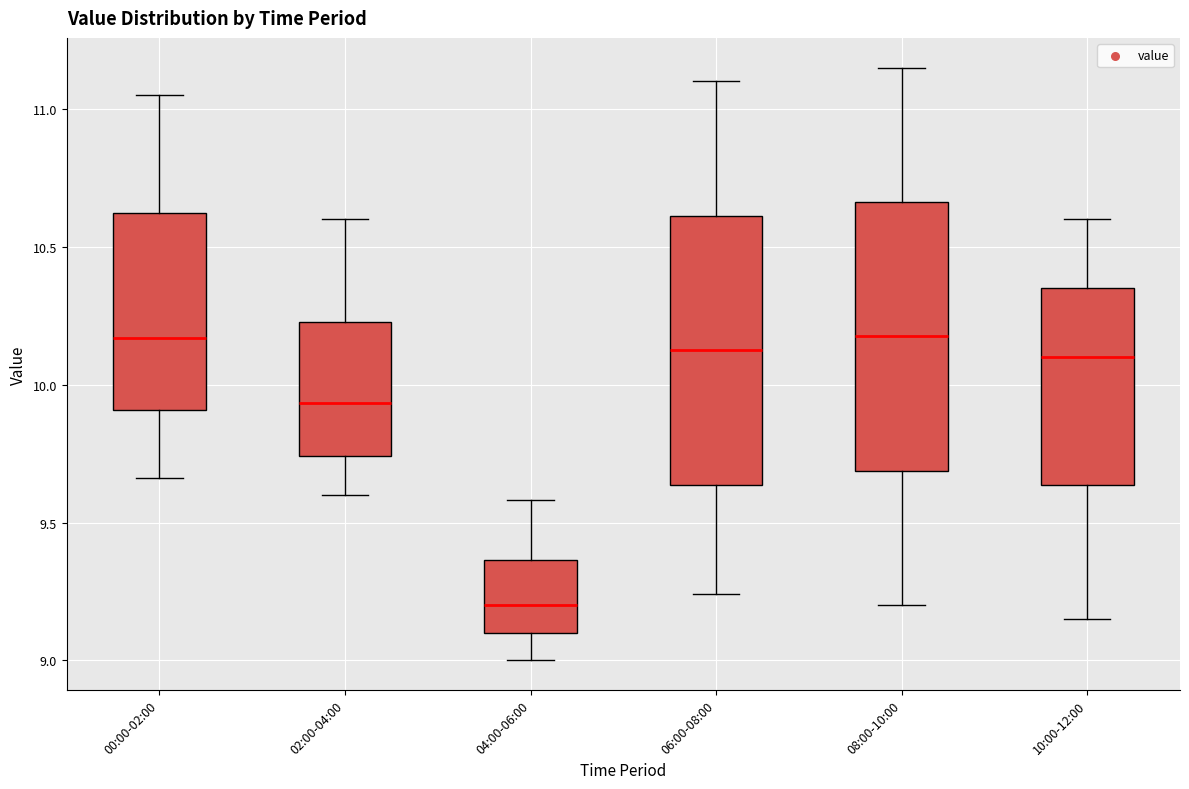

Reading left to right, read every box against the y-axis: the position of its median line, the range the box covers, and the ends of its whiskers. The values are not printed on the chart, so give them approximately, as read against the axis.

00:00-02:00: median 10.15, box 9.90 to 10.60, whiskers 9.65 to 11.05
02:00-04:00: median 9.95, box 9.75 to 10.25, whiskers 9.60 to 10.60
04:00-06:00: median 9.20, box 9.10 to 9.35, whiskers 9.00 to 9.60
06:00-08:00: median 10.15, box 9.65 to 10.60, whiskers 9.25 to 11.10
08:00-10:00: median 10.20, box 9.70 to 10.65, whiskers 9.20 to 11.15
10:00-12:00: median 10.10, box 9.65 to 10.35, whiskers 9.15 to 10.60